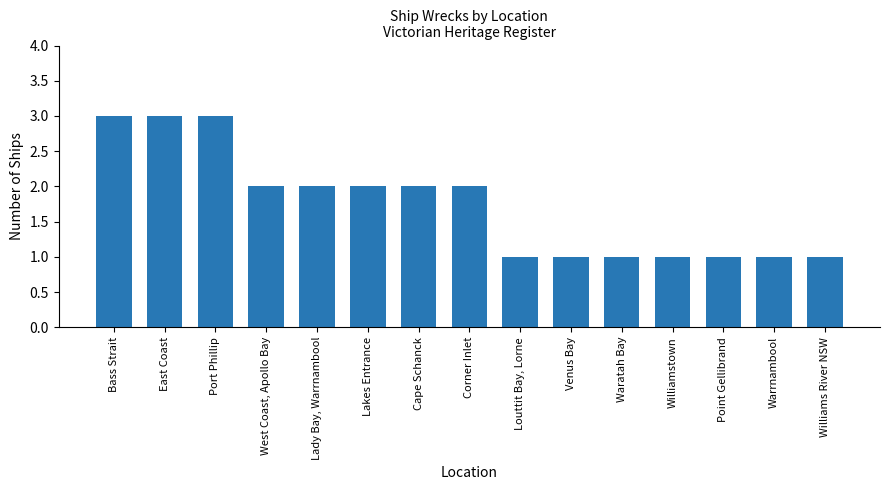

What is the sum of all values?

26